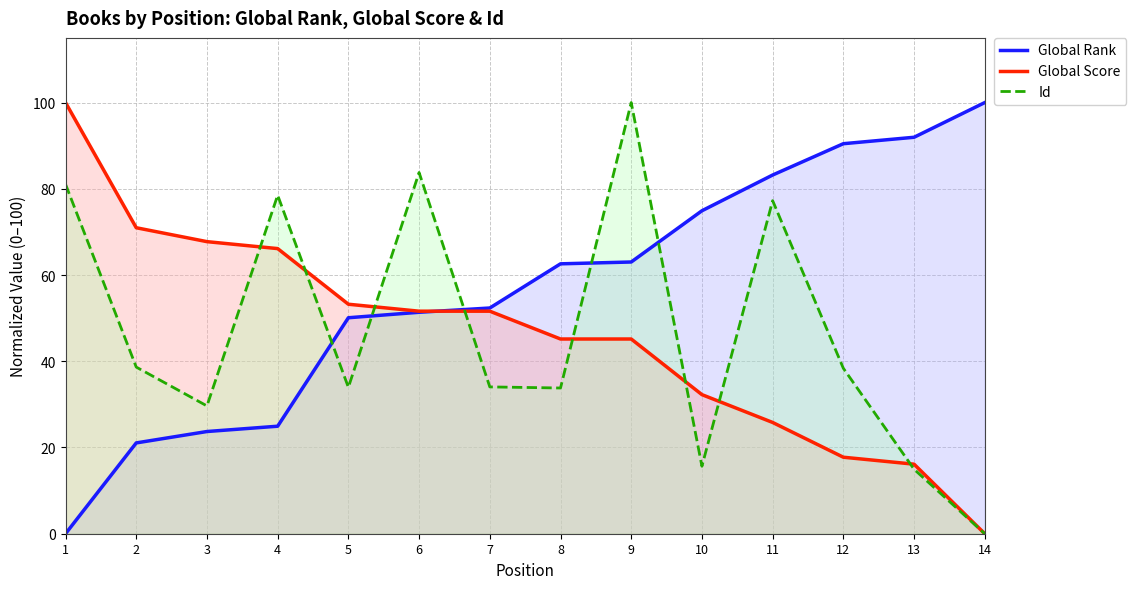

How many lines are shown in the chart?

3